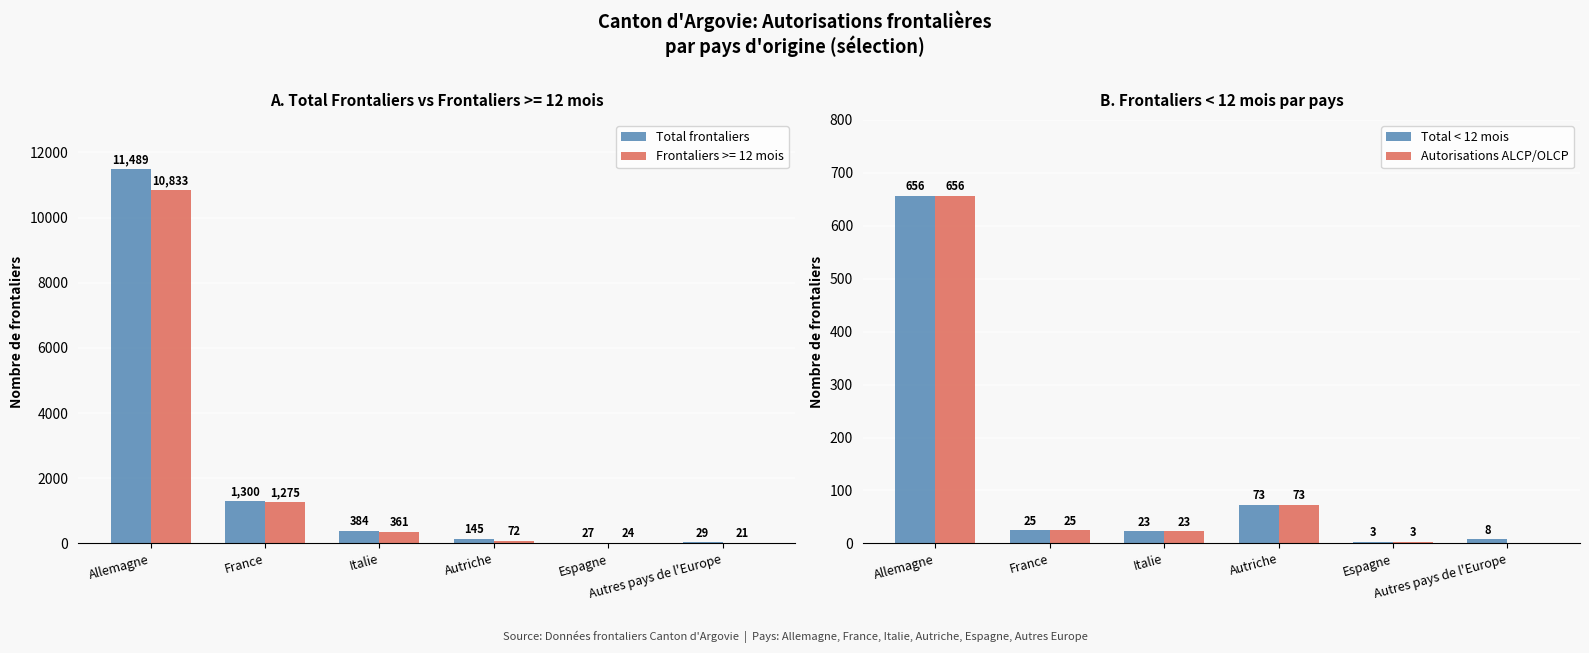

What is the difference between the highest and lowest values at Allemagne?

10833